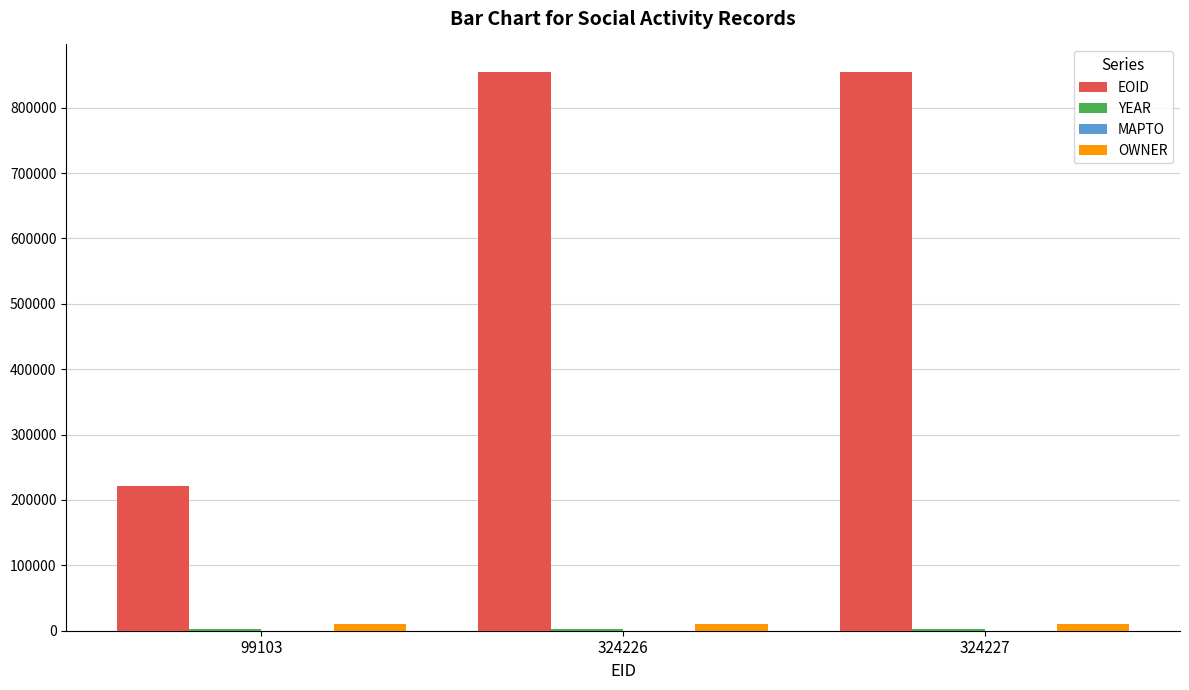

What is the maximum value for EOID?

854069